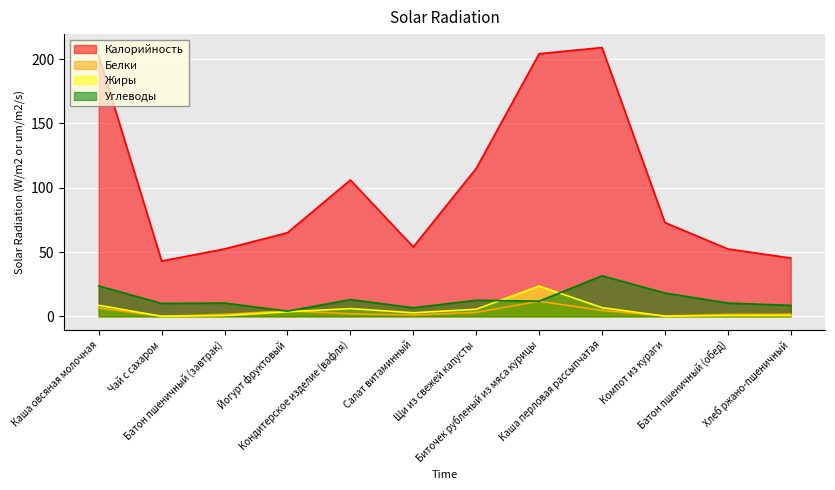

Which series has the largest range (max minus min)?

Калорийность